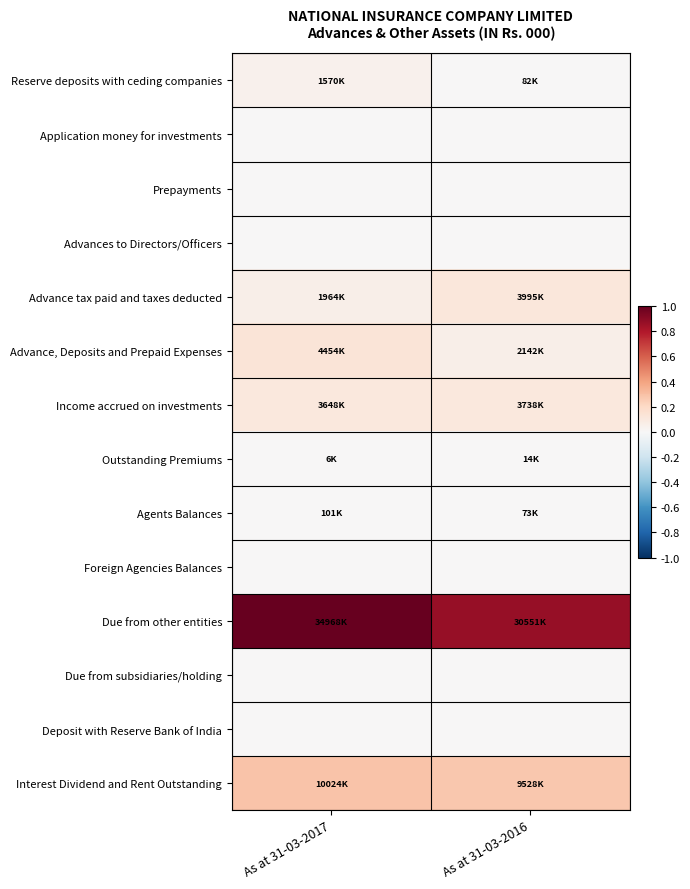

At how many categories does at least one series exceed 0?

2